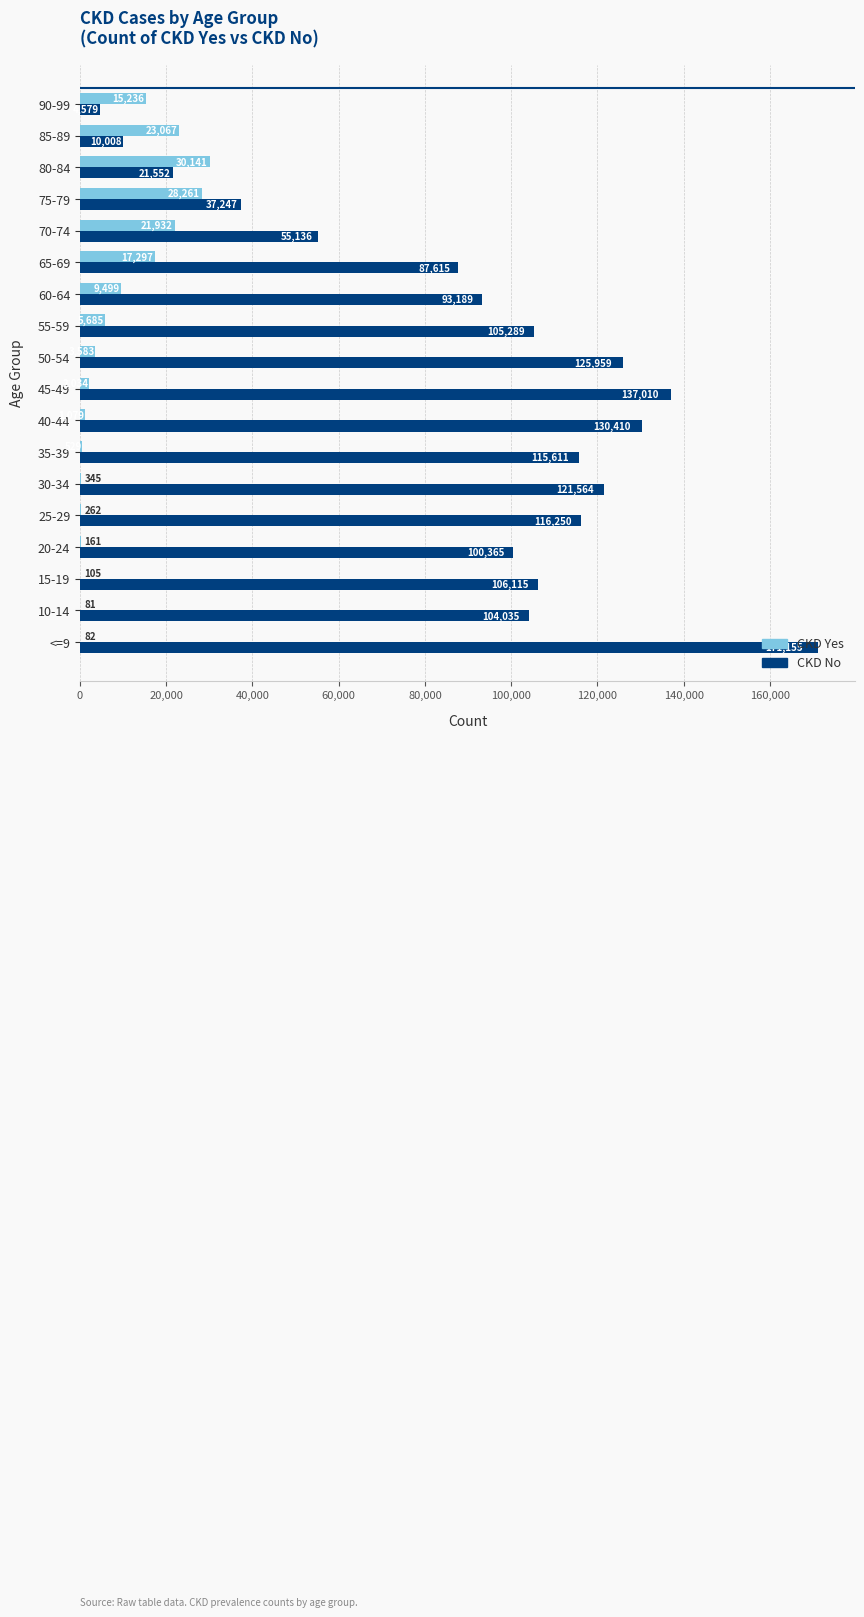

The value of CKD Yes at 65-69 is 25542. True or false?

False